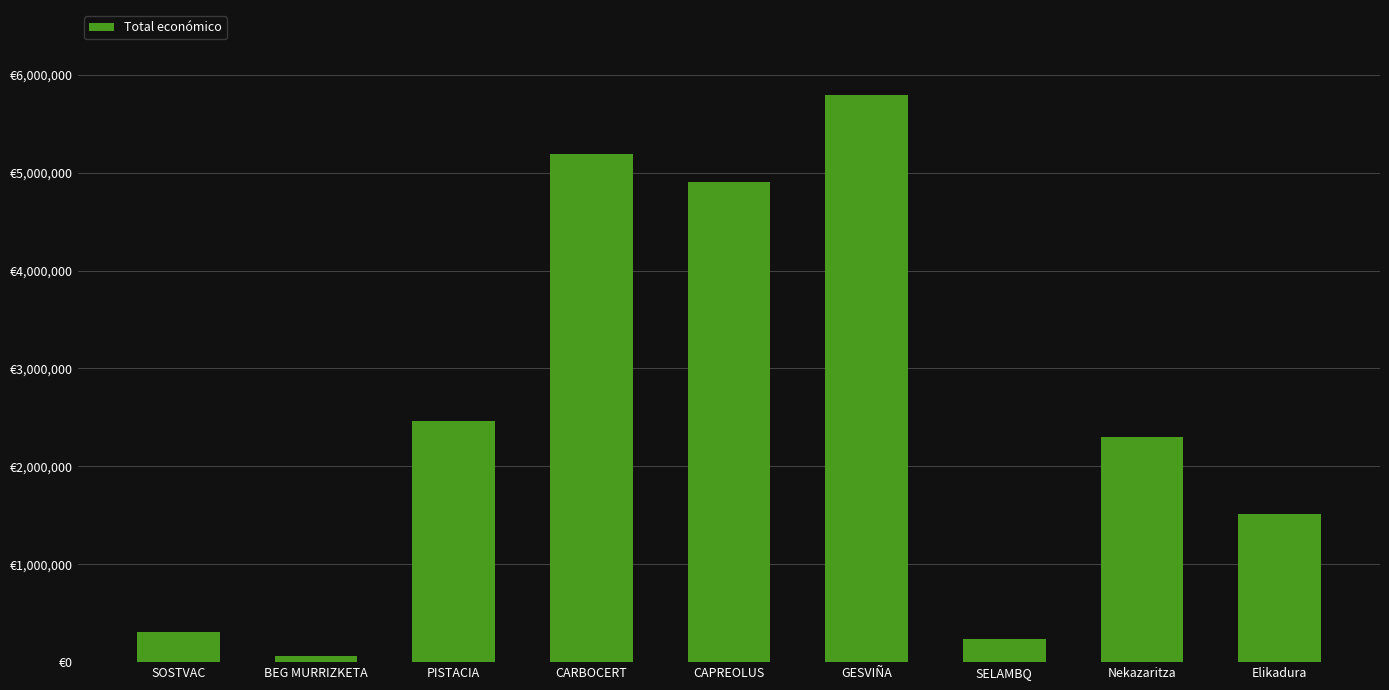

Reading left to right, what are all the values shown in this chart?

311553	58130	2464572	5187255	4902645	5792221	232189	2296067	1513726